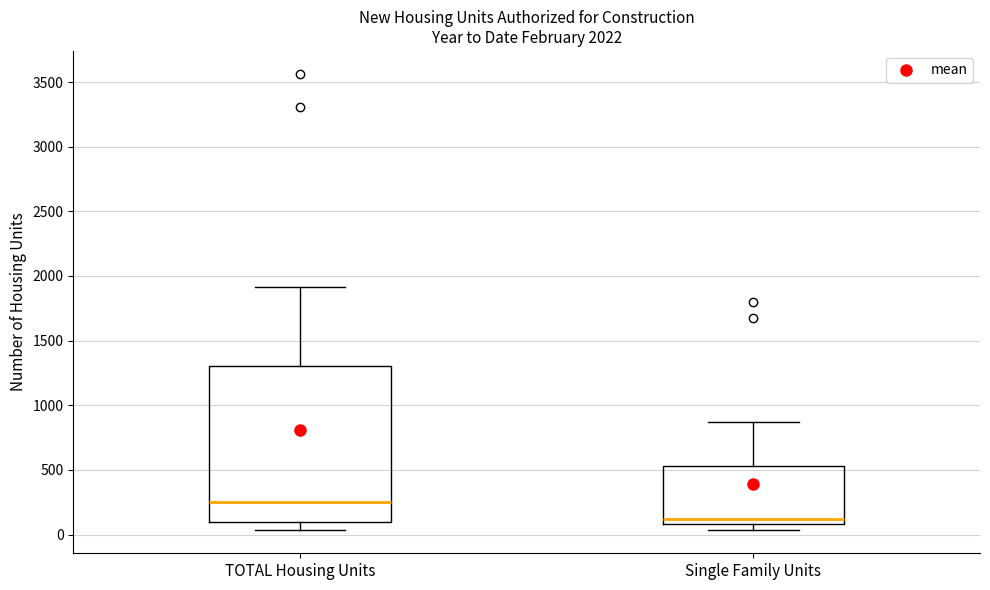

Reading left to right, transcribe this box plot: for each box, give where its median line is, the range the box spans, and where its two whiskers end, as read against the y-axis. The values are not printed on the chart, so give them approximately, as read against the axis.

TOTAL Housing Units: median 250, box 100 to 1300, whiskers 50 to 1900
Single Family Units: median 100 (just above the box's lower edge), box 100 to 550, whiskers 50 to 850